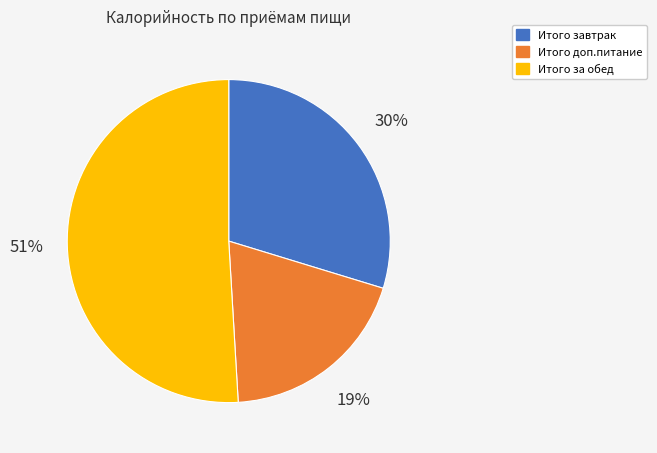

Is the sum of Итого доп.питание and Итого завтрак greater than half?

No